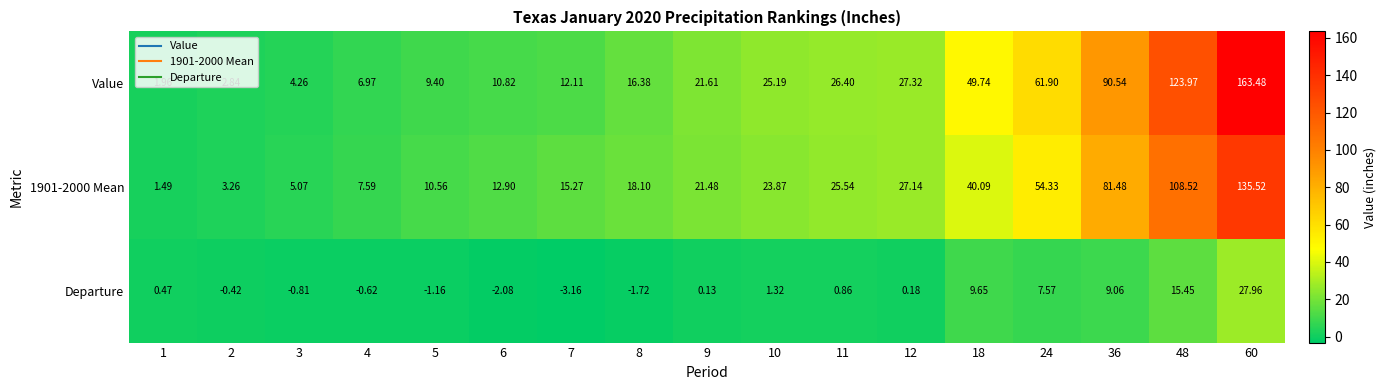

Is the value of Departure at 2 greater than the value of 1901-2000 Mean at 1?

No